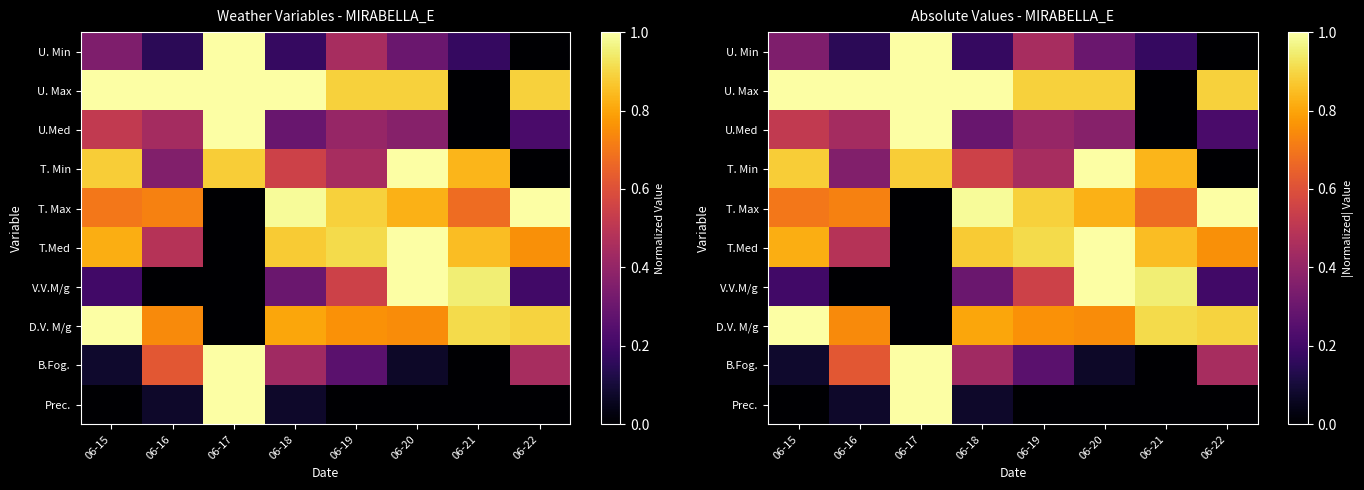

Is the value of U.Med at 06-22 greater than the value of T. Min at 06-21?

No